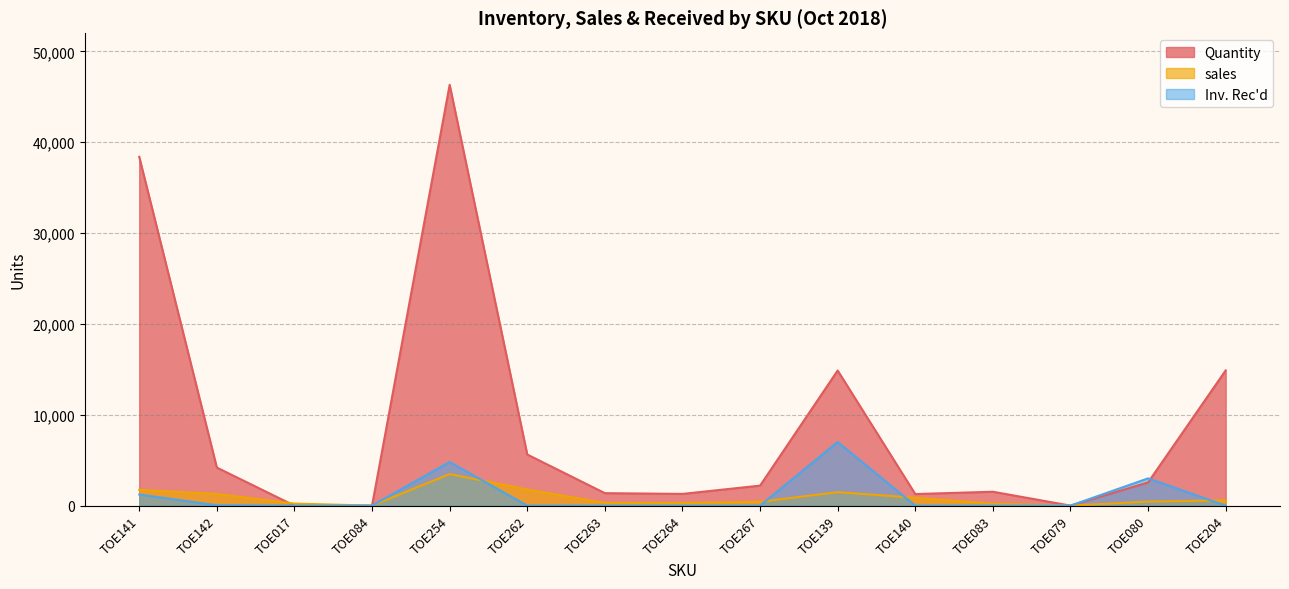

Where is the first local maximum for Inv. Rec'd?

TOE254